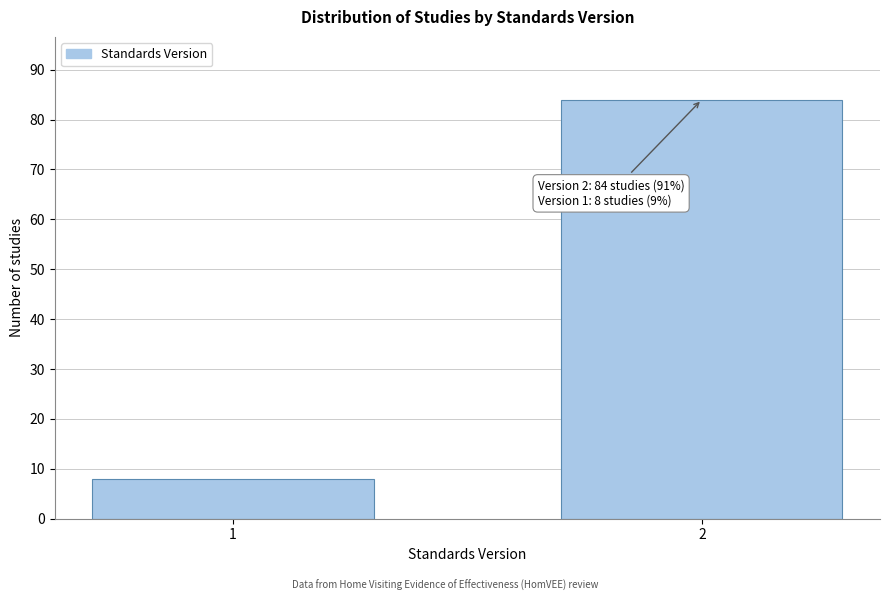

Reading left to right, transcribe all the data shown in this chart.

8	84